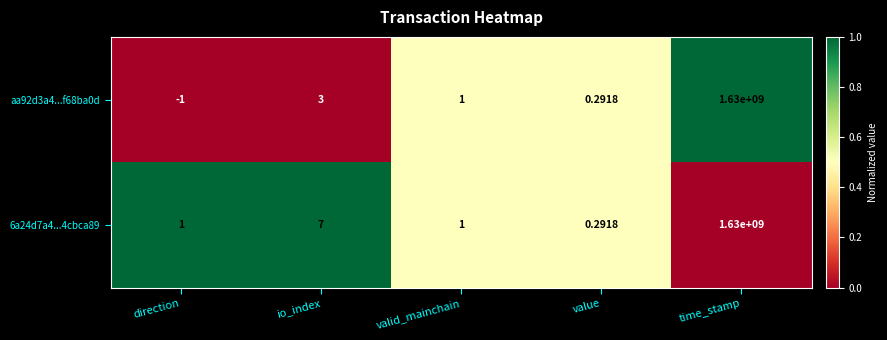

At which label does aa92d3a4...f68ba0d first exceed 1?

io_index